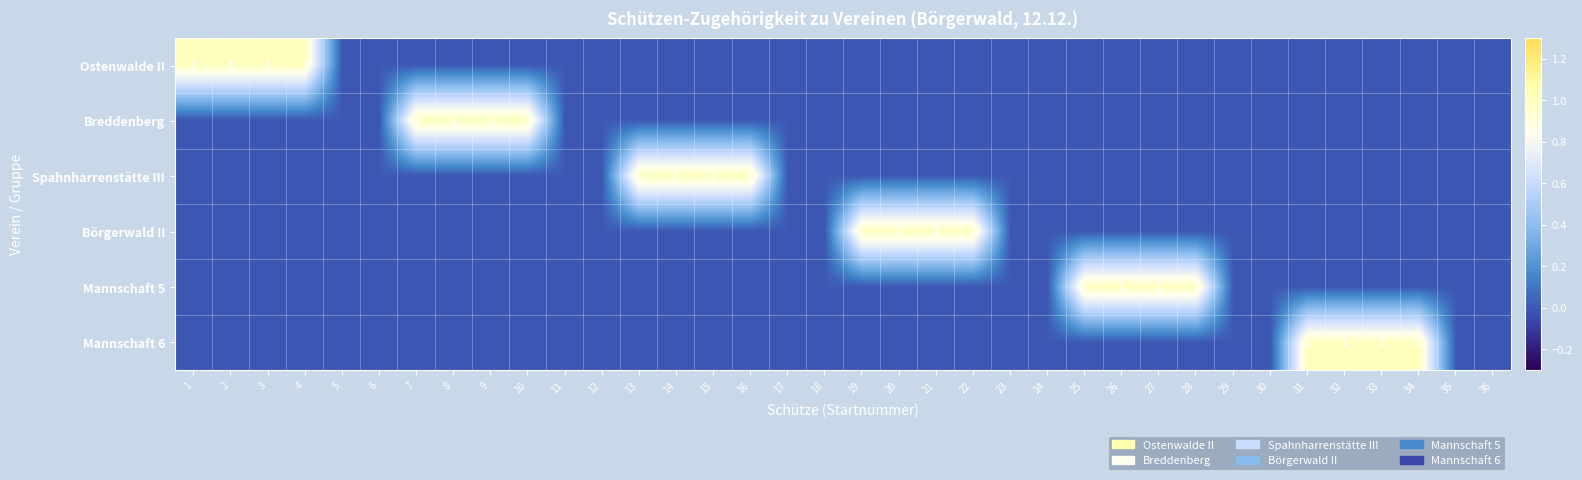

True or false: Ostenwalde II has a value of 1 at 3.

True